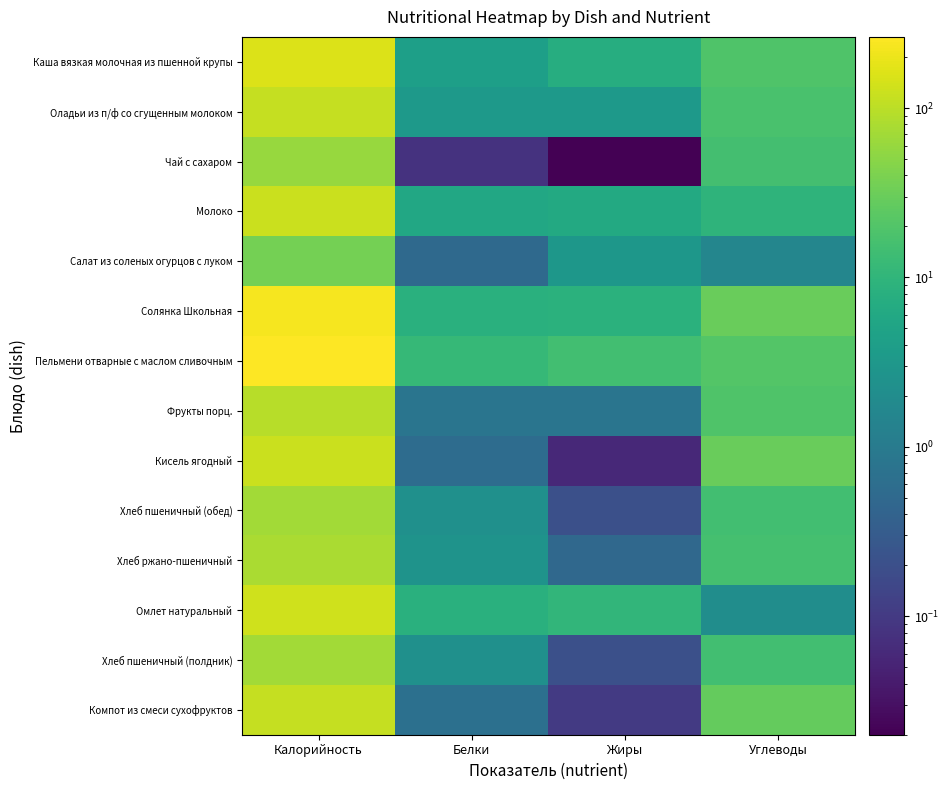

What is the difference between the highest and lowest values at Углеводы?

28.6